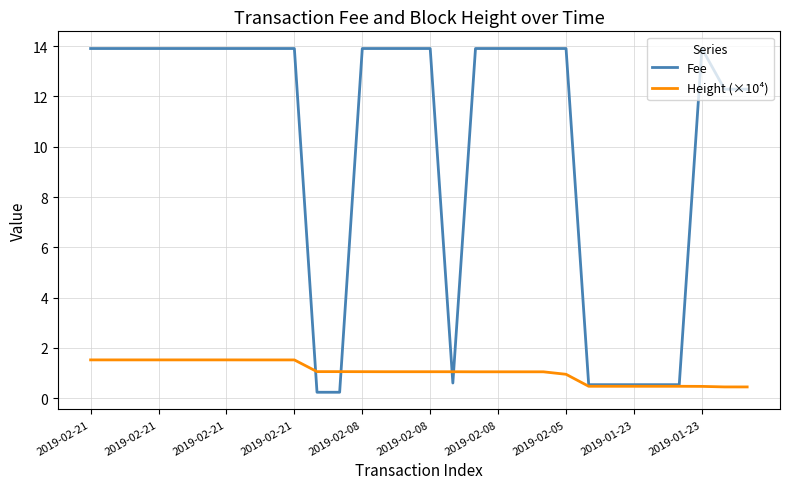

What is the difference between the maximum and minimum values in the Height (×10⁴) series?

1.1